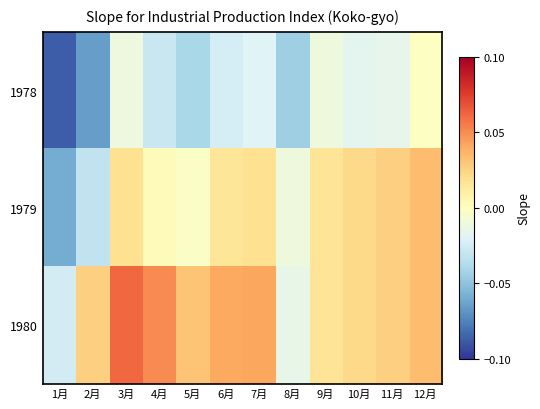

At how many categories does at least one series exceed 0?

10